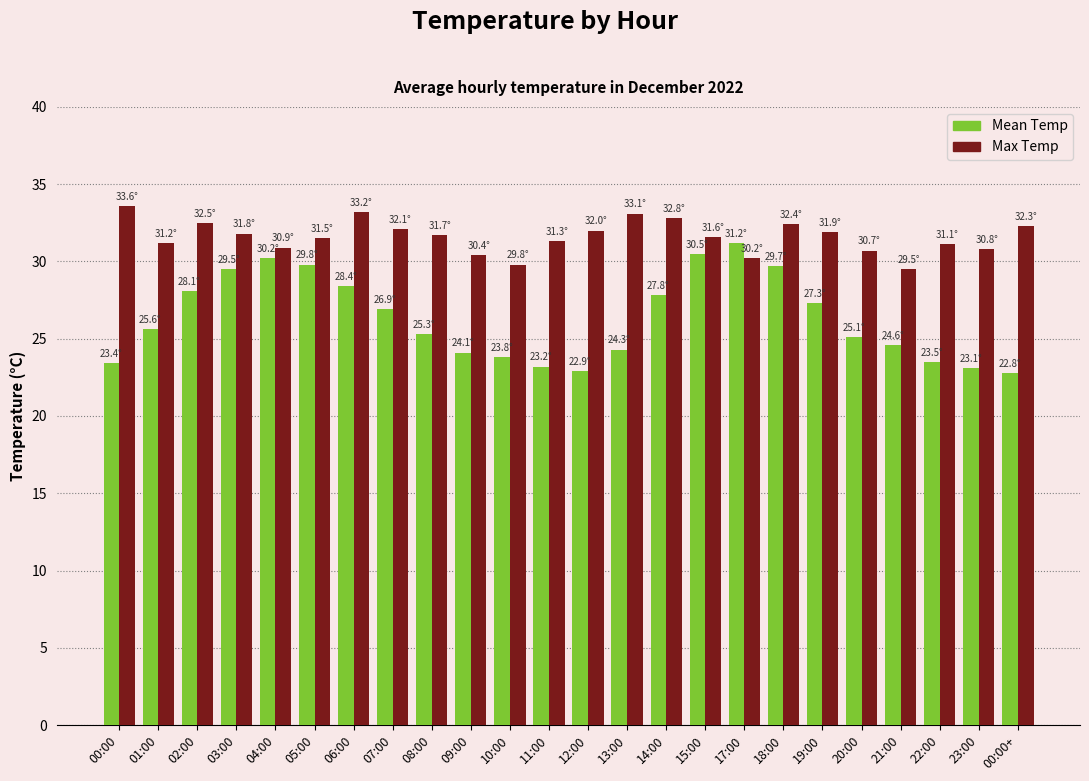

How many series are shown in this chart?

2